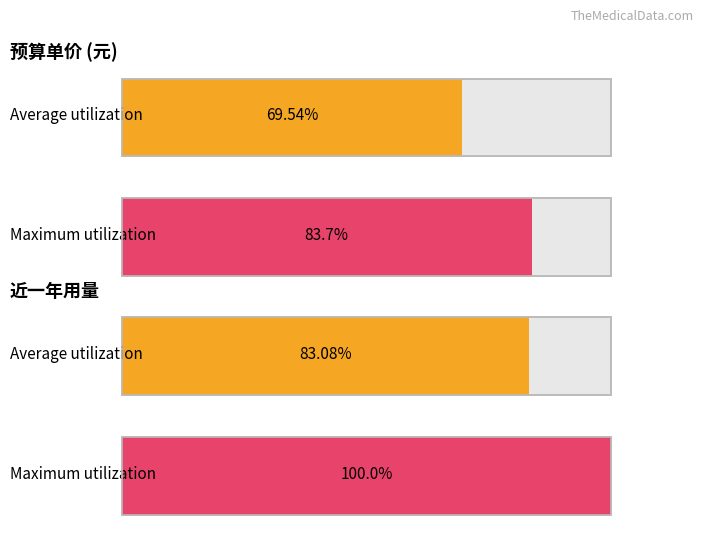

Count the number of data series in this chart.

2